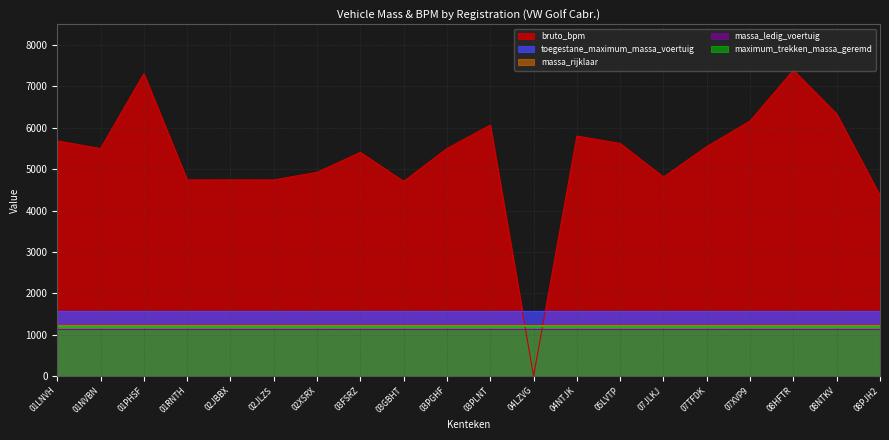

Count the number of categories in the chart.

20